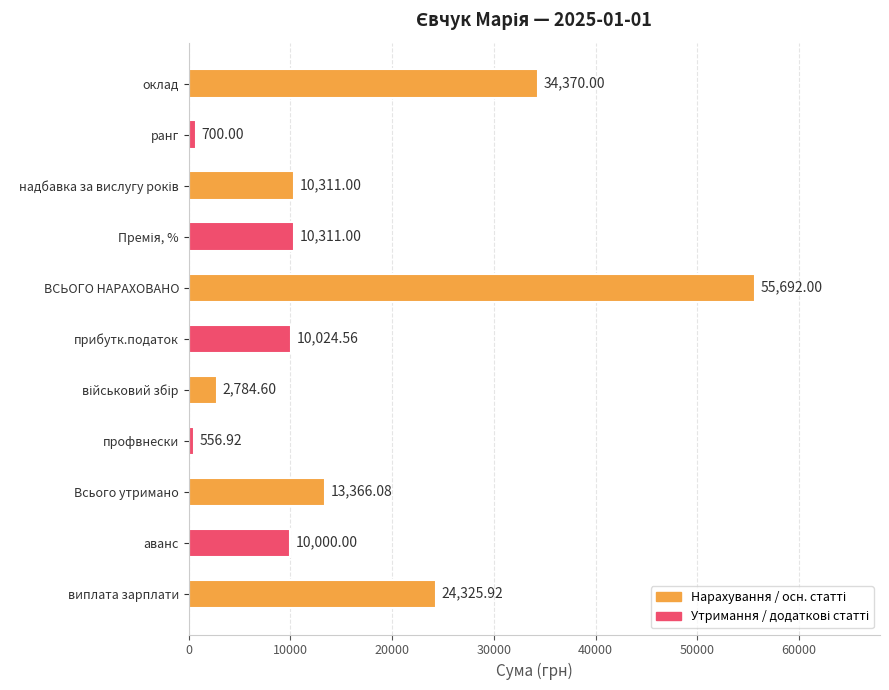

At which label is the value closest to 28124?

виплата зарплати